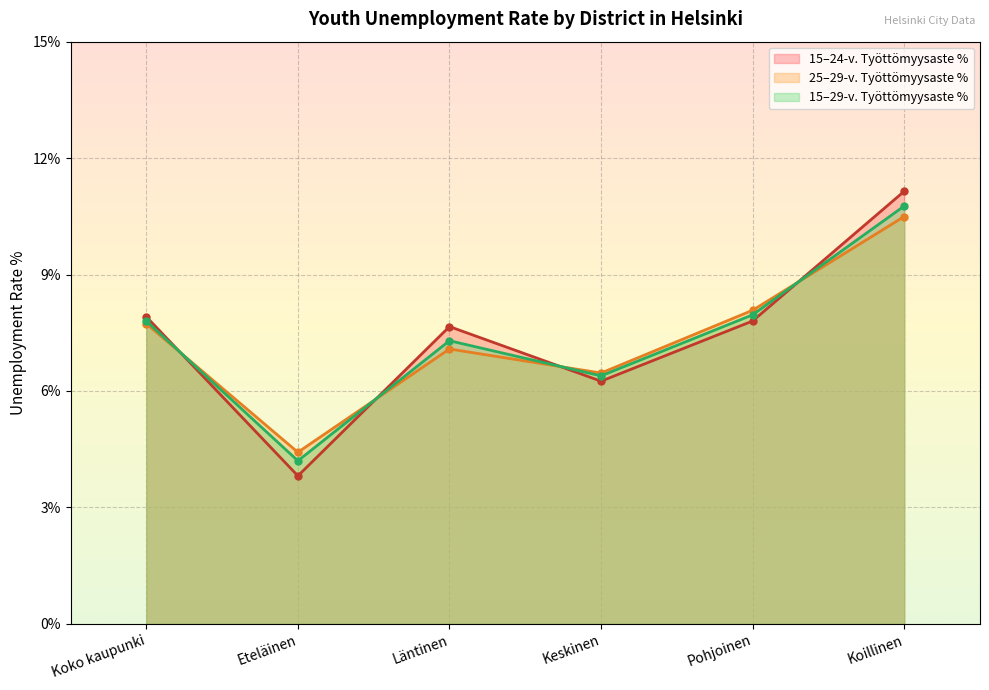

What is the greatest value displayed?

11.1